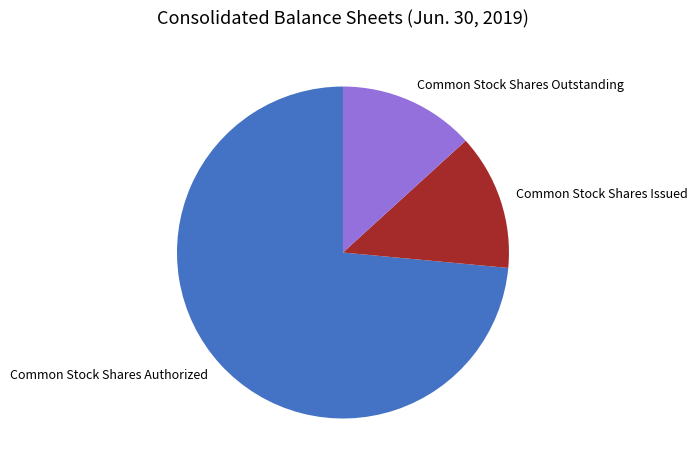

How many slices are in this pie chart?

3